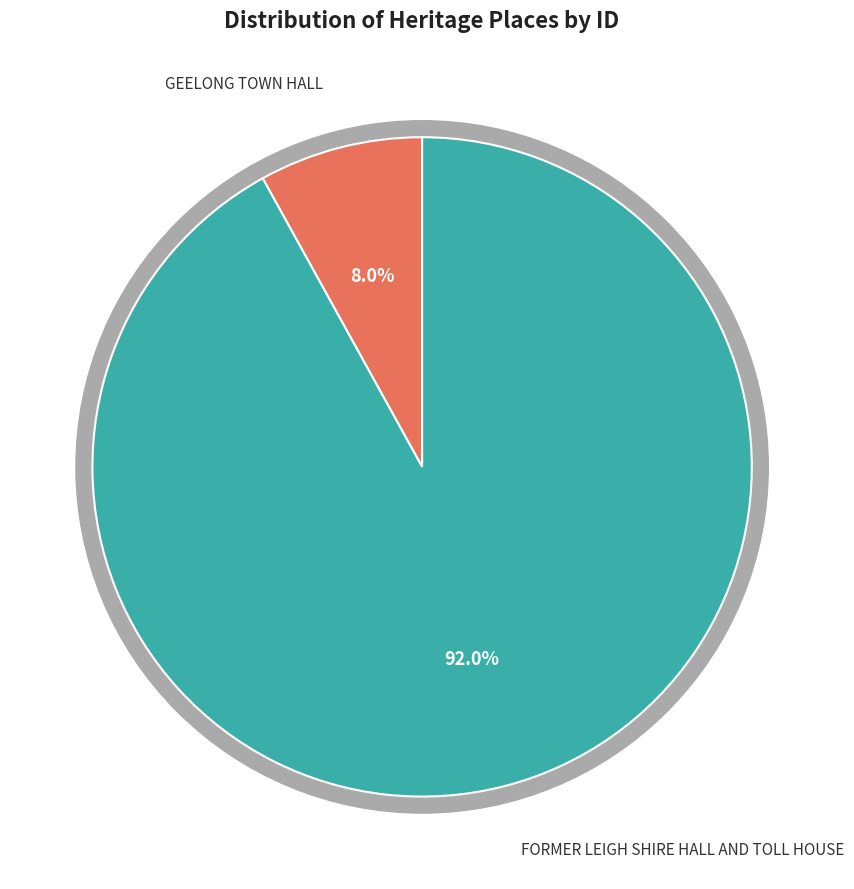

Is there a majority slice in this chart?

Yes